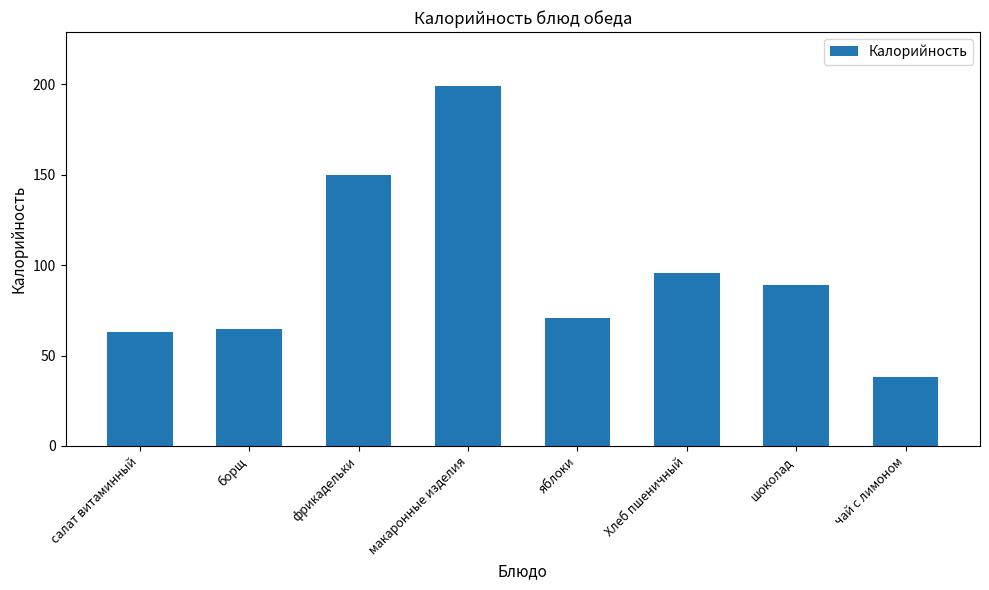

Reading left to right, what are all the values shown in this chart?

63.1	64.8	149.9	199.0	70.5	95.5	89.0	38.0